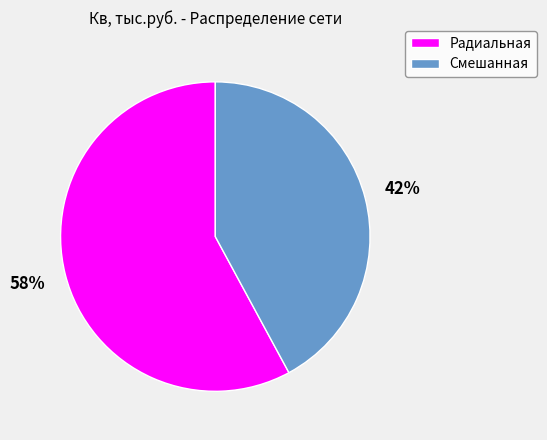

What percentage is the Радиальная slice, to the nearest percent?

58%